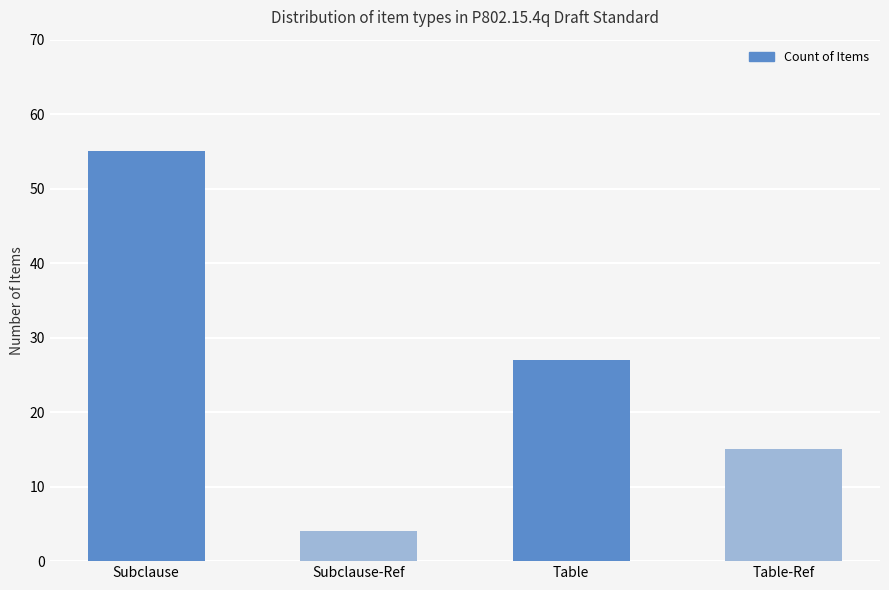

Which label corresponds to the largest value in the chart?

Subclause